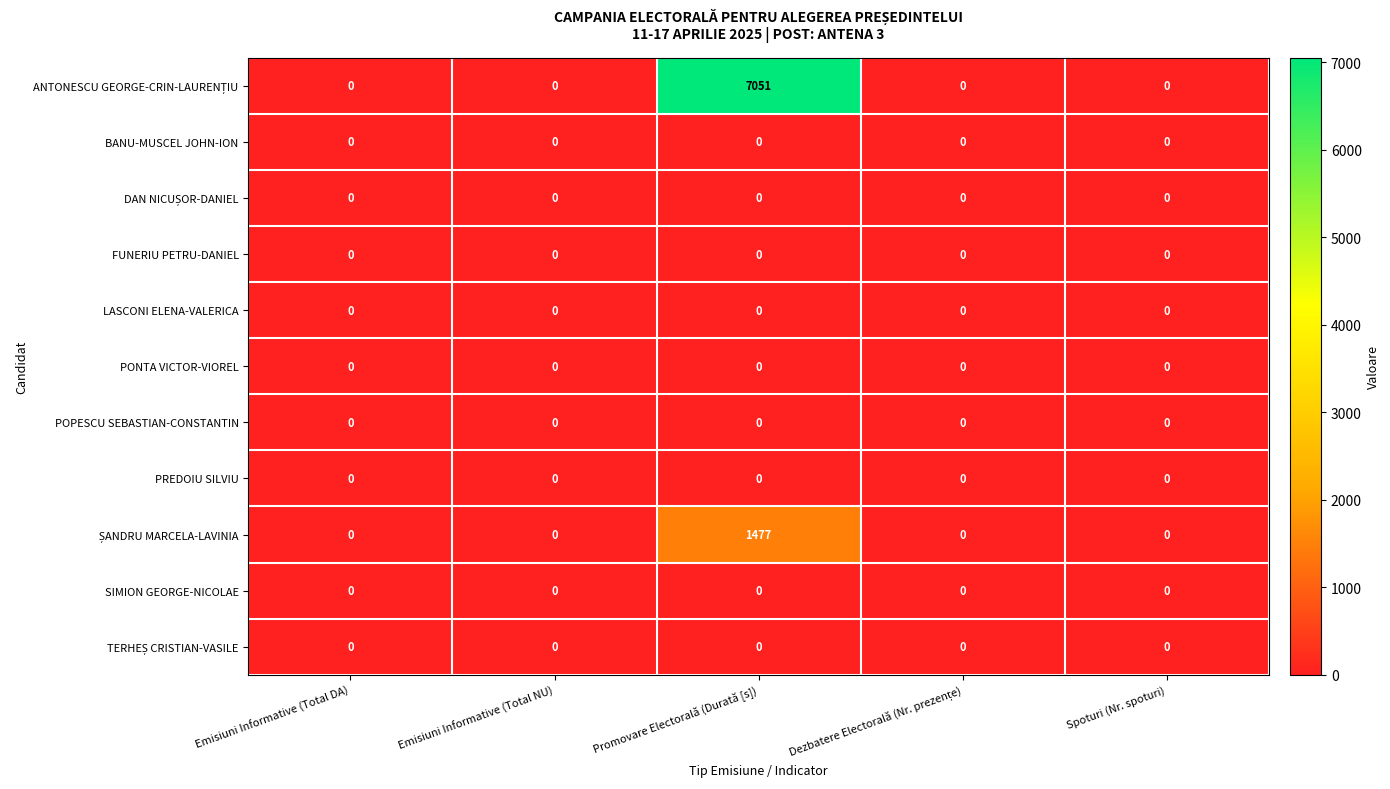

At which category is the sum across all series the highest?

Promovare Electorală (Durată [s])